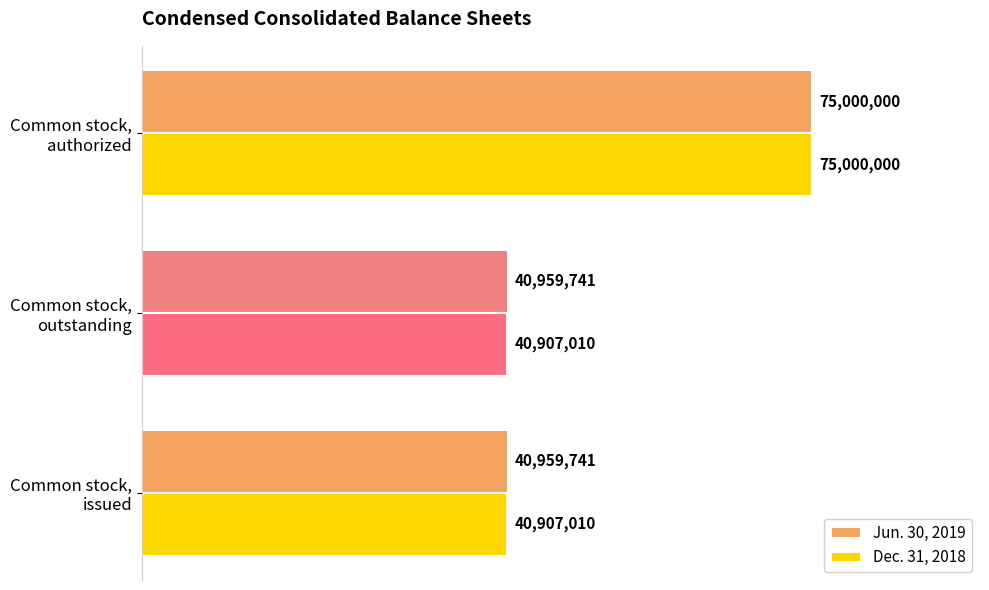

What are all the series names shown in the legend?

Jun. 30, 2019, Dec. 31, 2018